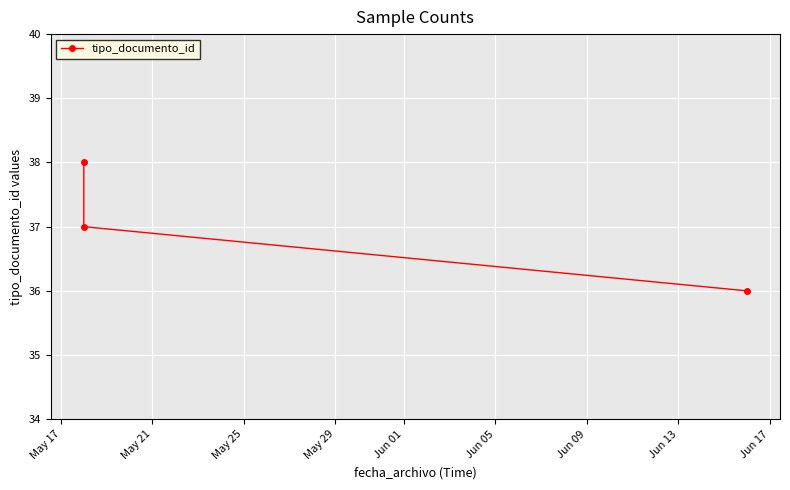

Between May 25 and May 21, which is larger?

May 21